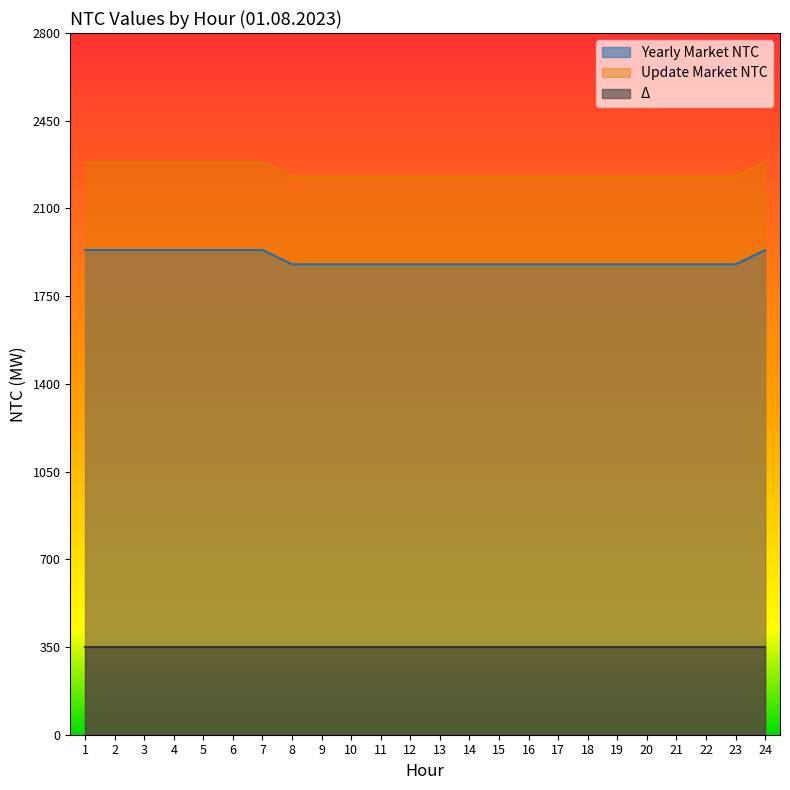

Rank the series by their average value, from lowest to highest.

Δ, Yearly Market NTC, Update Market NTC